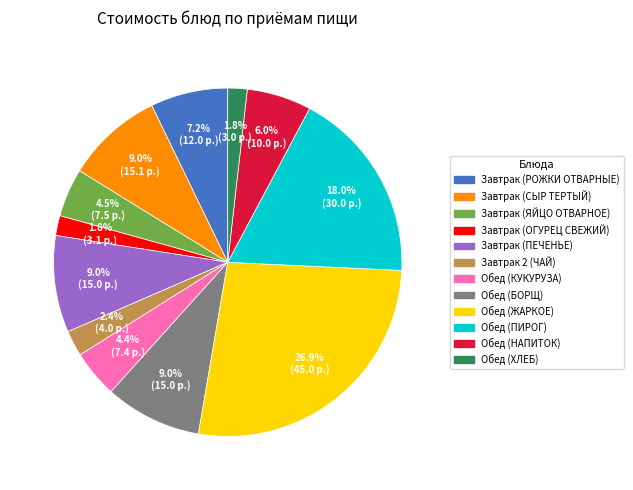

Does Завтрак 2 (ЧАЙ) account for over 50% of the chart?

No